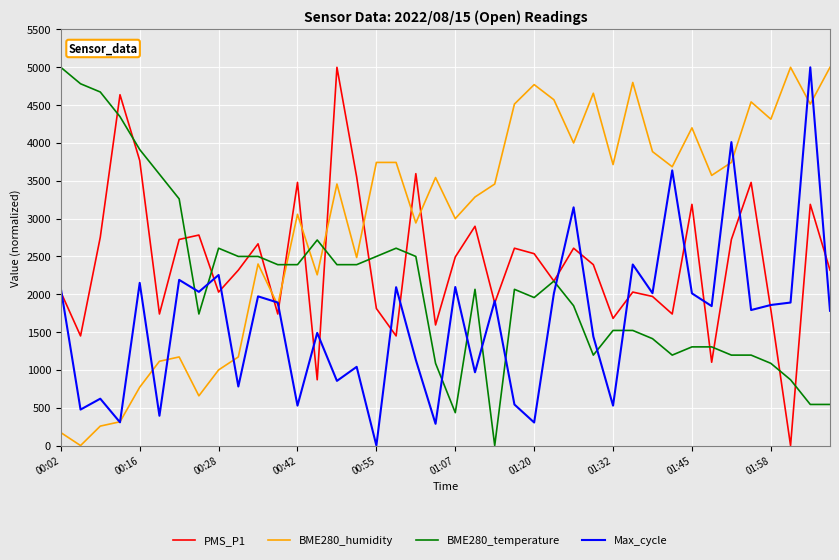

What is the maximum value for BME280_humidity?

5000.0